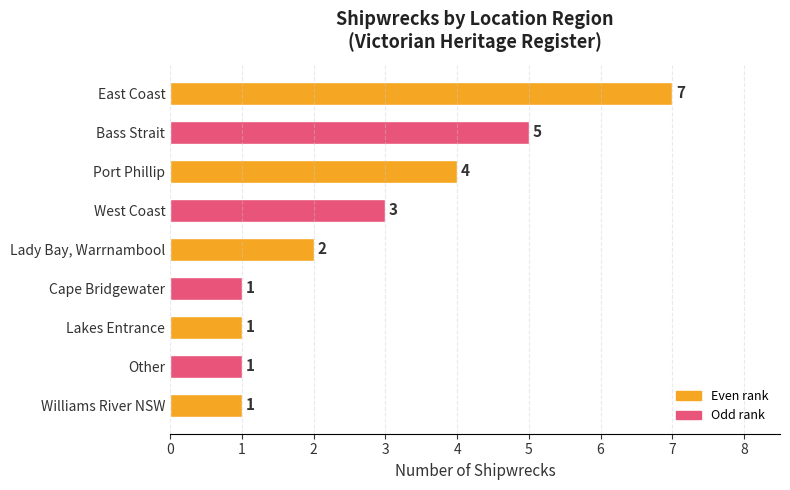

Does the chart contain stacked bars?

No